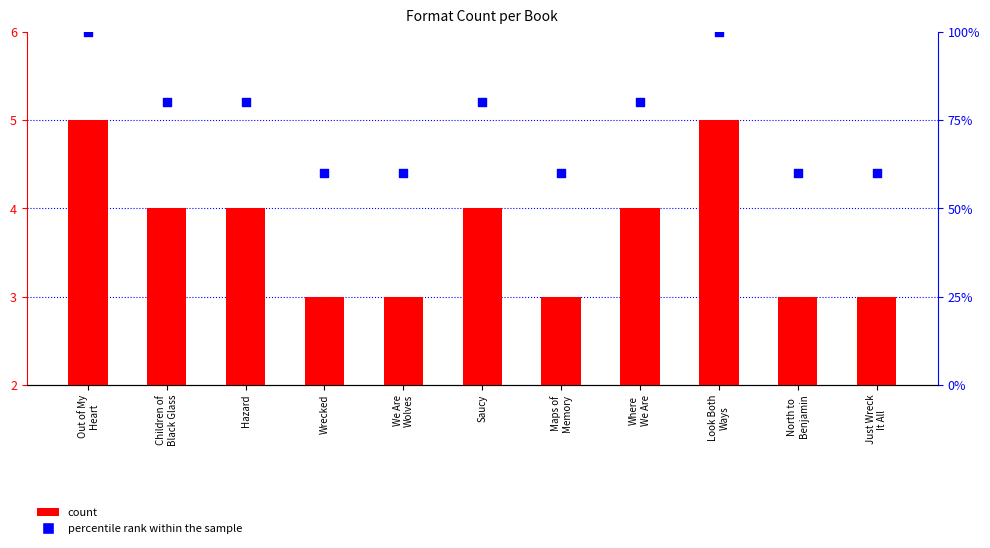

Which series contains the lowest Y value?

count